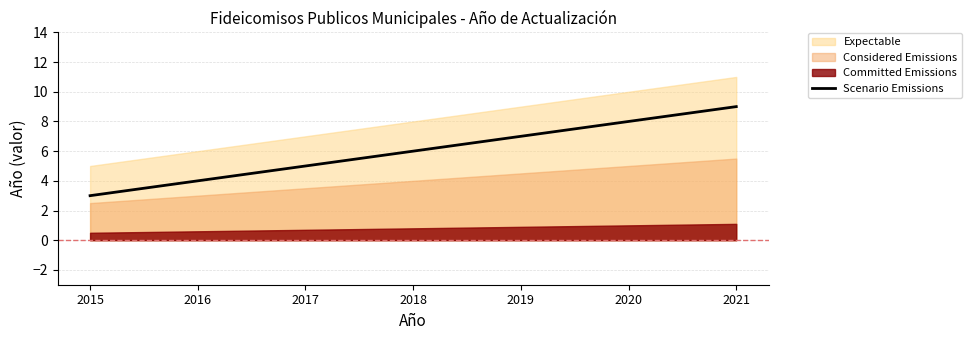

What is the difference between the maximum and minimum values?

6